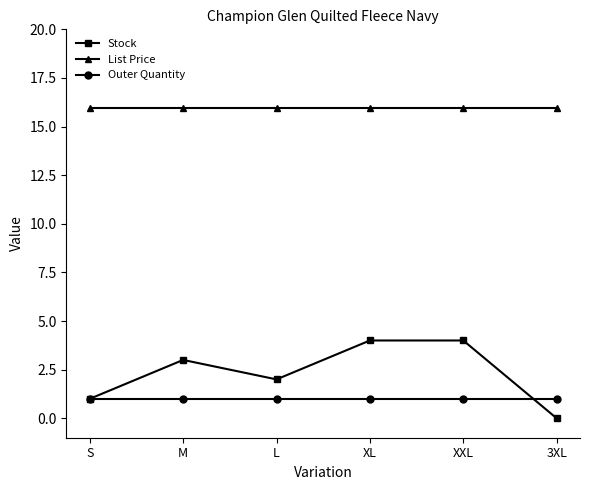

What position from the left is S?

1